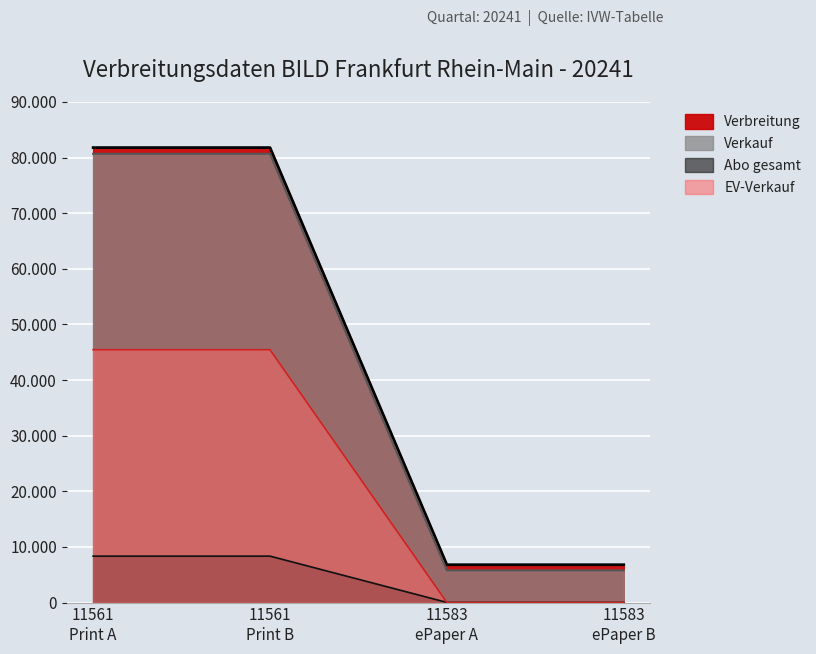

How many values in the Abo gesamt series are below 8345?

2